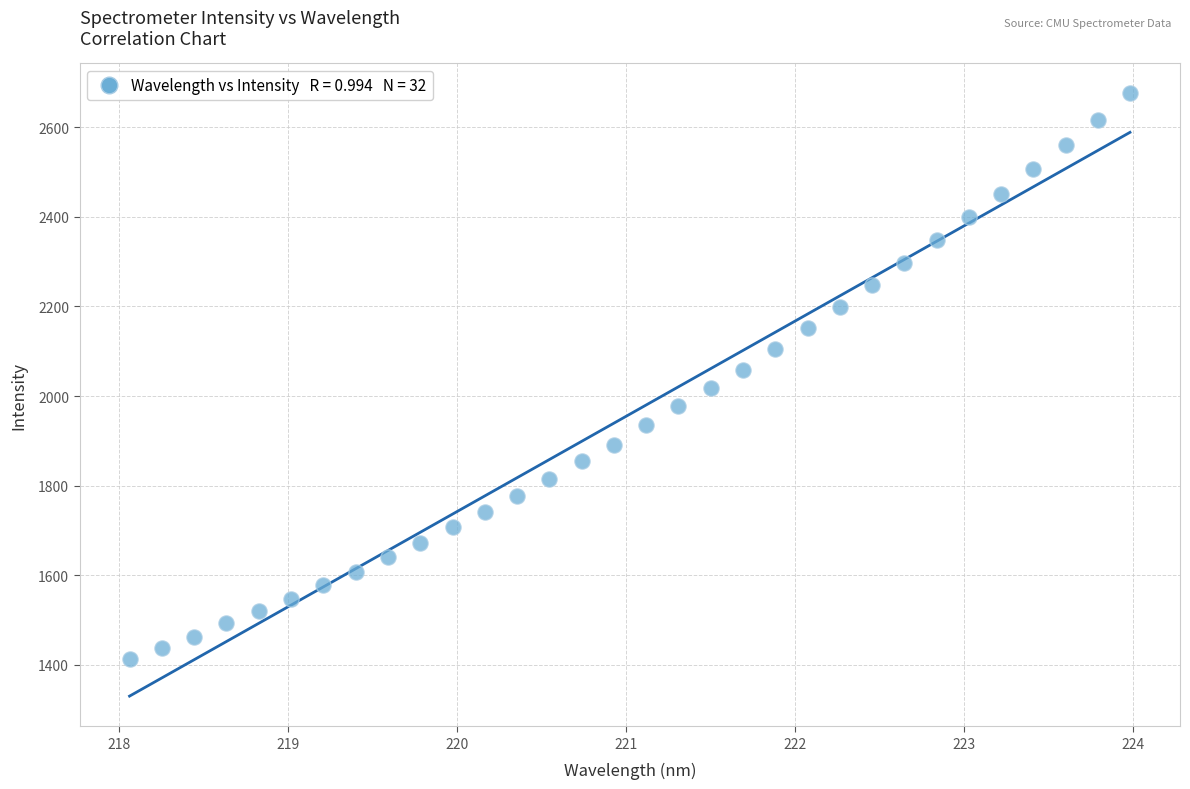

What is the range of X values (max minus min)?

5.9